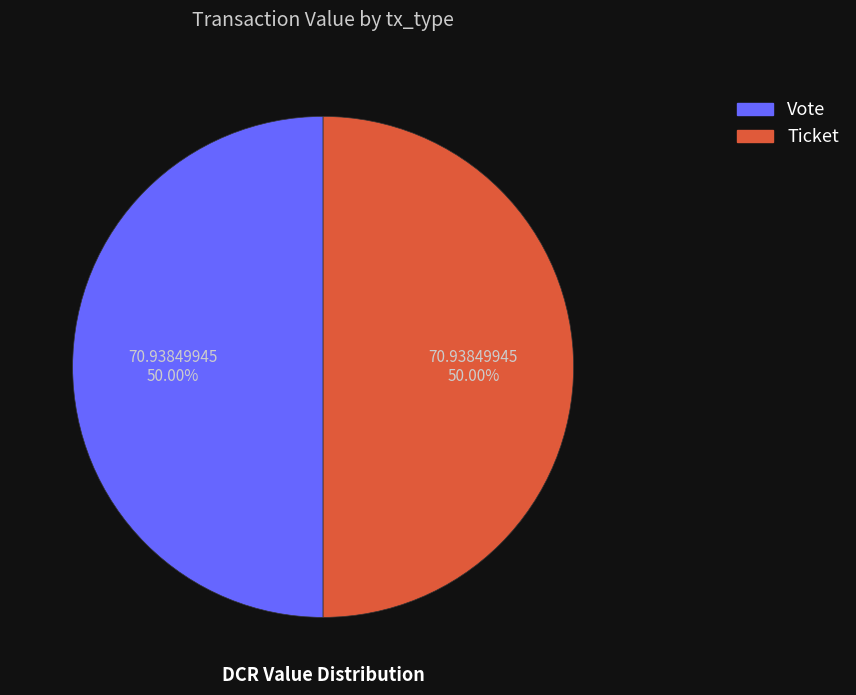

Approximately how many times larger is the value at Vote compared to Ticket?

1.0